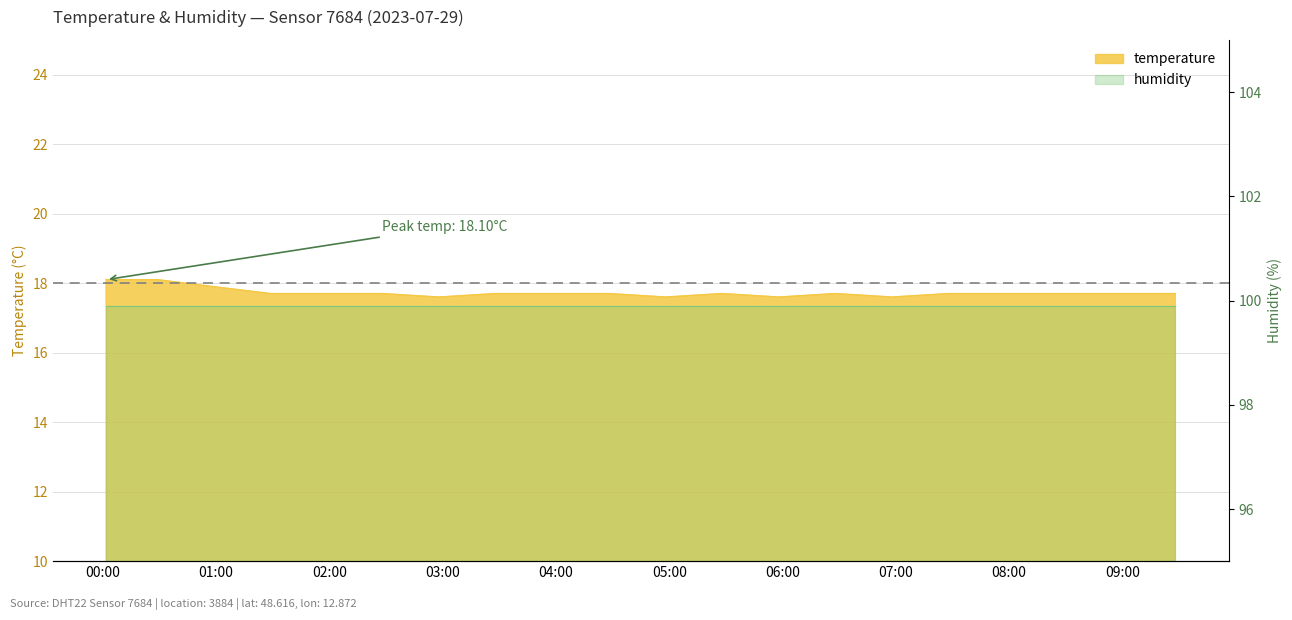

Reading left to right, transcribe all the data shown in this chart.

18.1	18.1	17.9	17.7	17.7	17.7	17.6	17.7	17.7	17.7	17.6	17.7	17.6	17.7	17.6	17.7	17.7	17.7	17.7	17.7